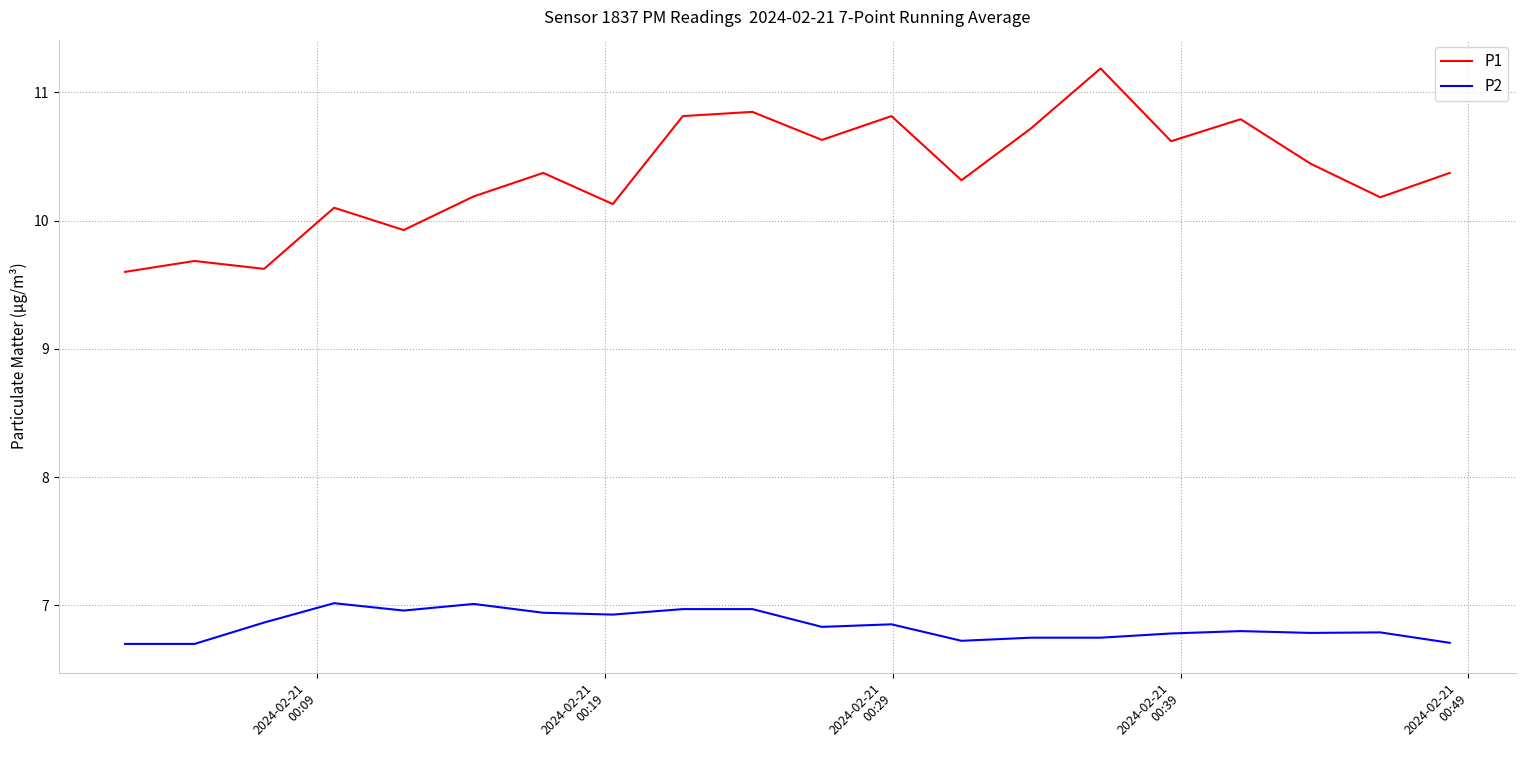

List the series in order of their peak value, lowest first.

P2, P1